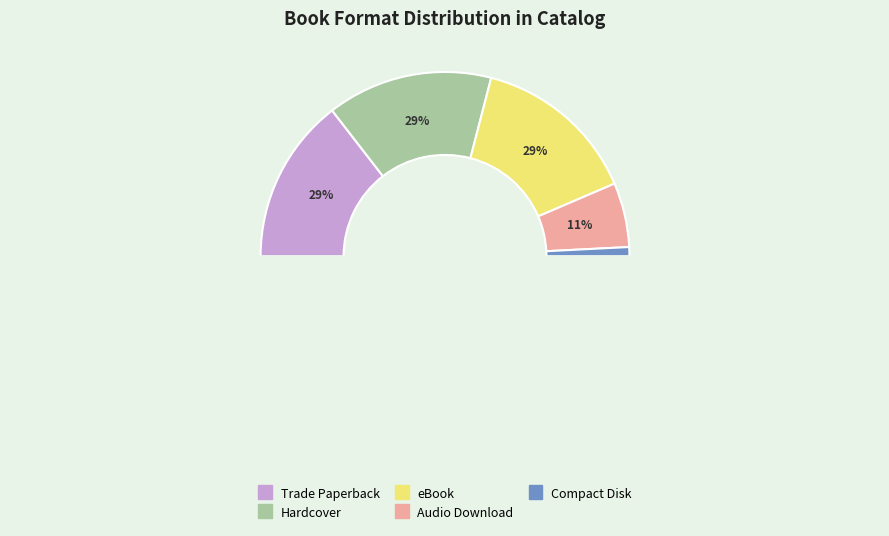

Does Trade Paperback represent more than half of the total?

No